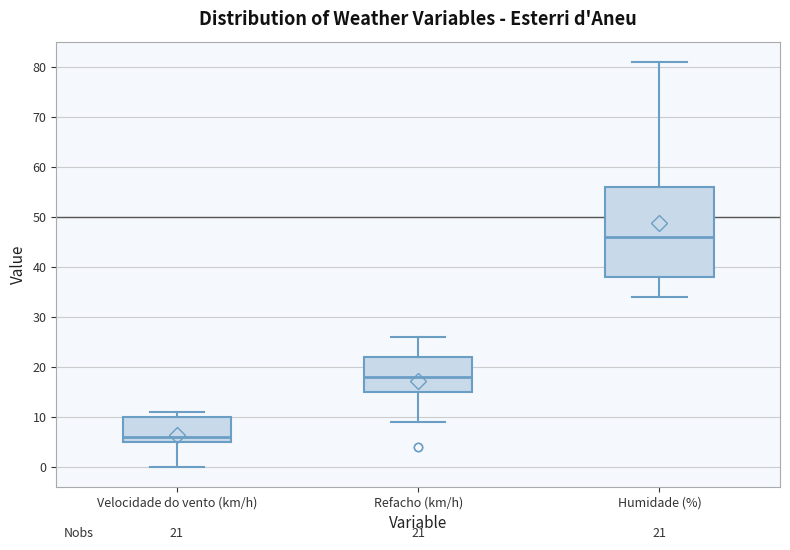

Comparing the boxes themselves (not the whiskers), which one is the tallest?

Humidade (%)